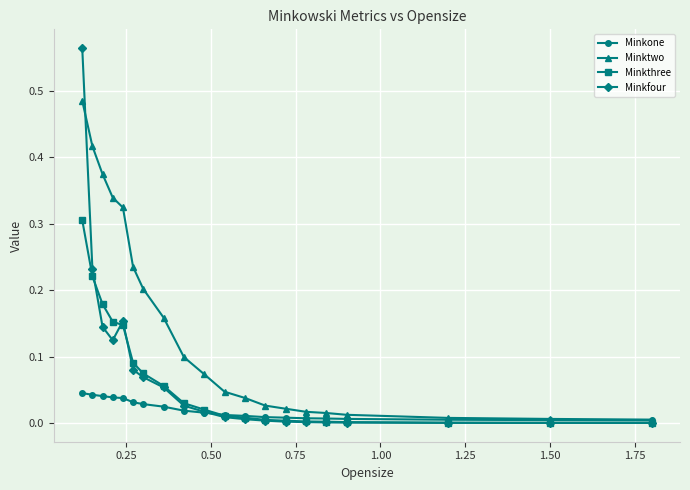

Which series has the largest total across all categories?

Minktwo